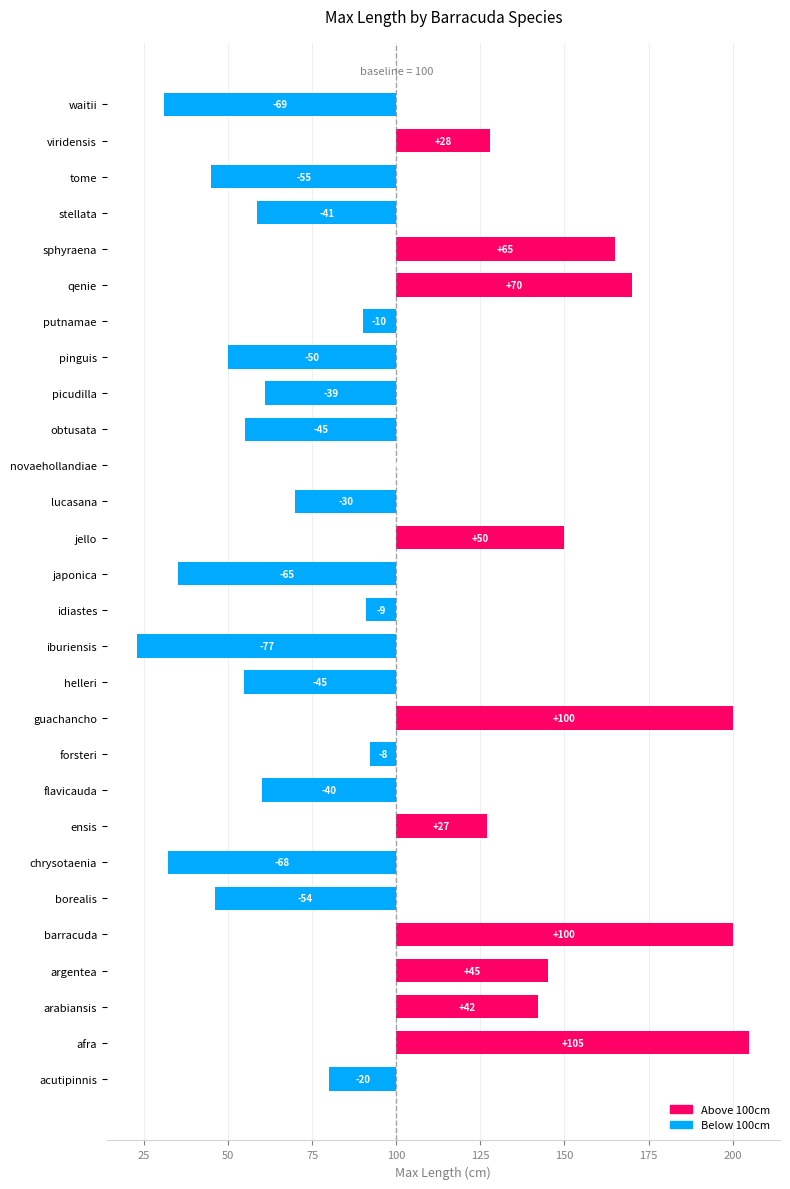

What is the maximum value shown in the chart?

105.0